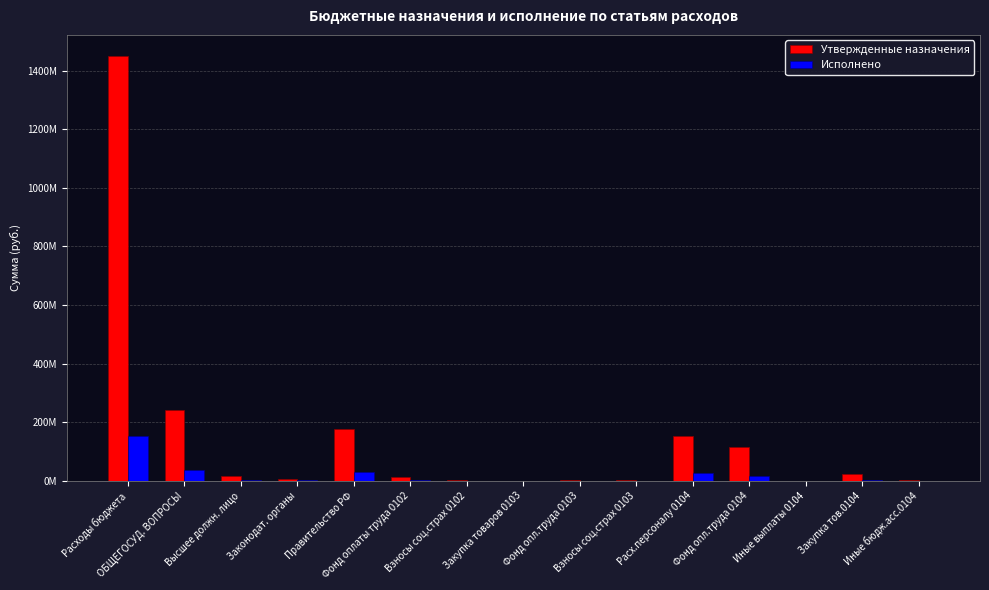

Does the chart contain stacked bars?

No